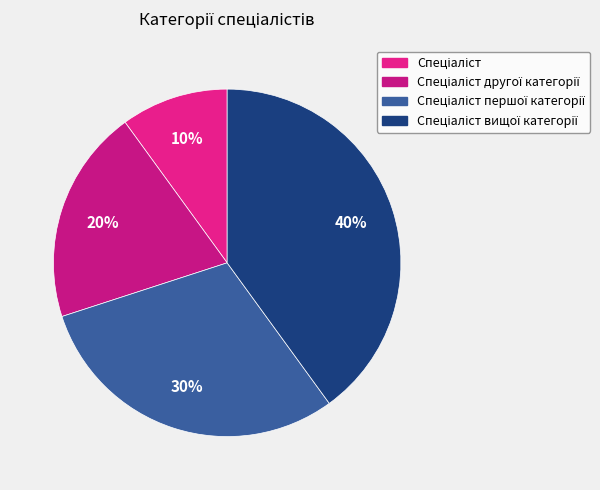

To the nearest percent, what percentage of the pie is Спеціаліст вищої категорії?

40%